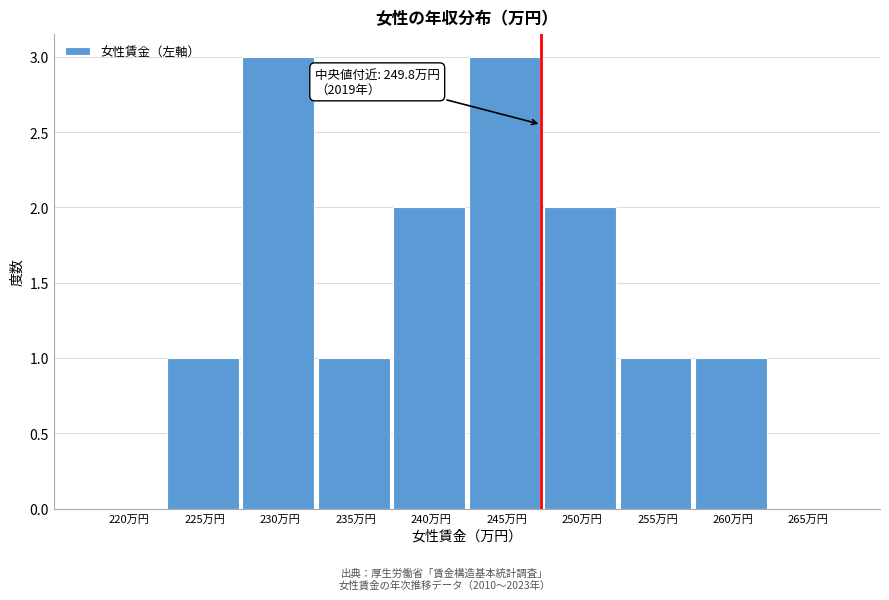

What is the maximum value shown in the chart?

3